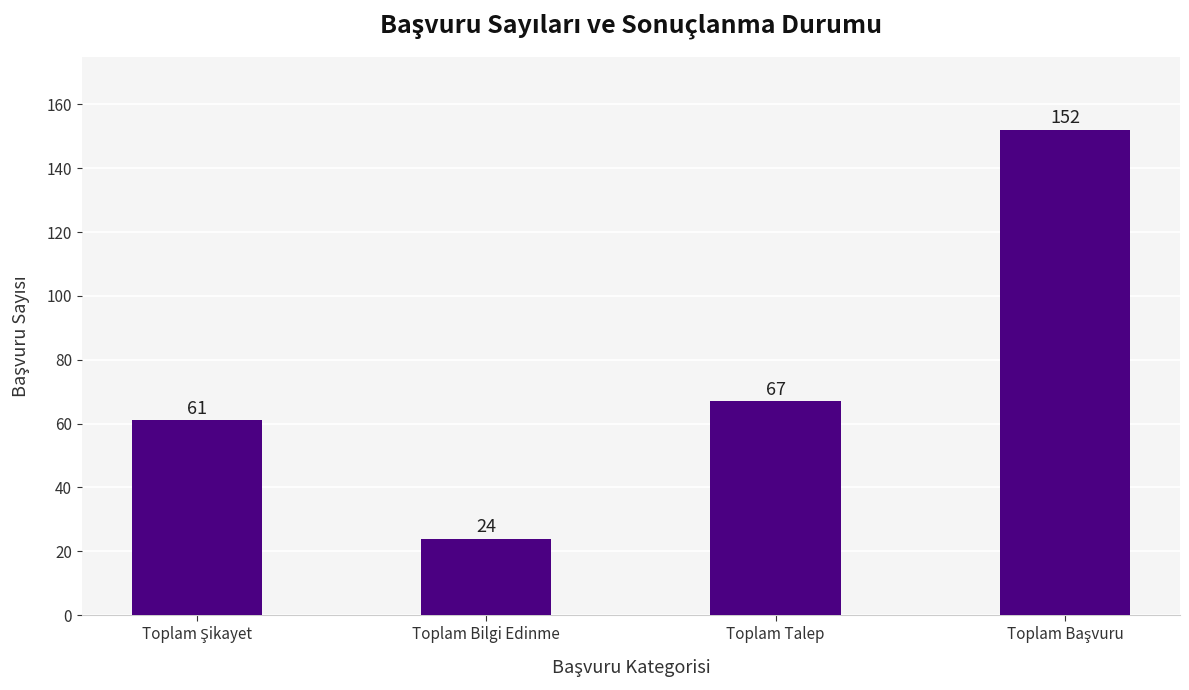

What is the greatest value displayed?

152